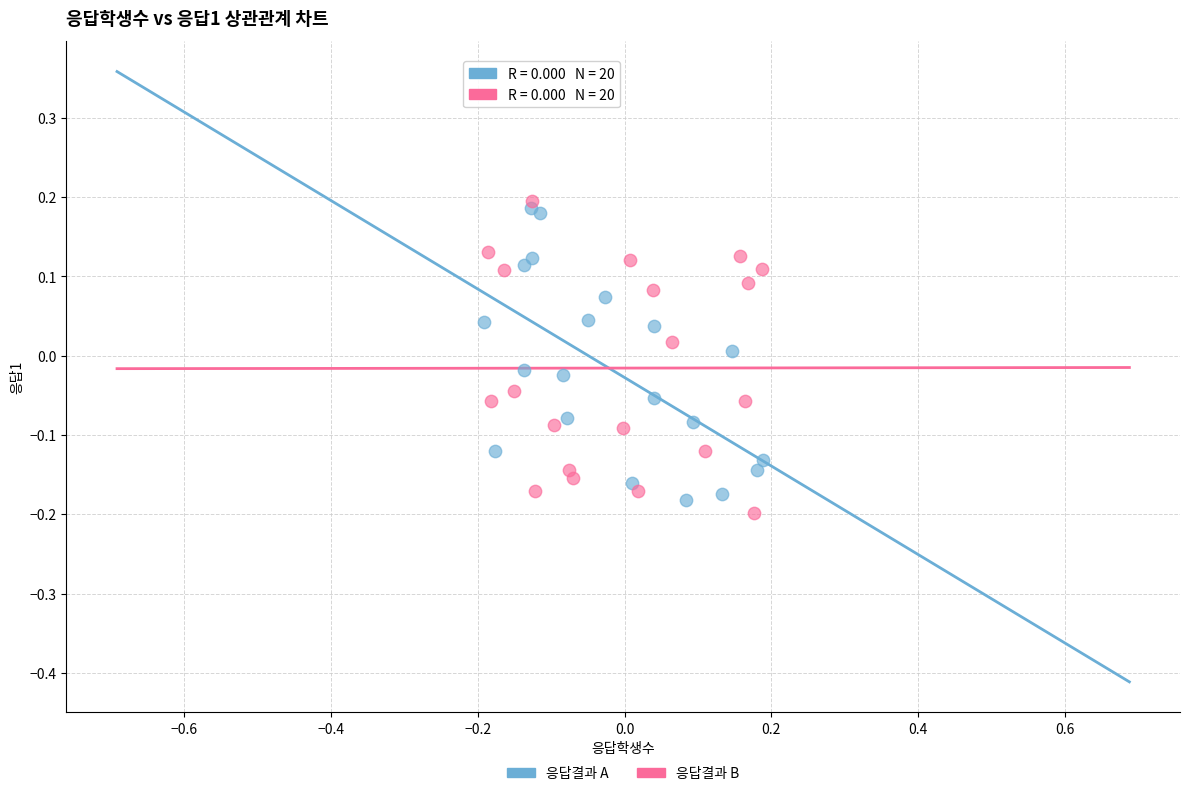

What are all the series names shown in the legend?

응답결과 A, 응답결과 B